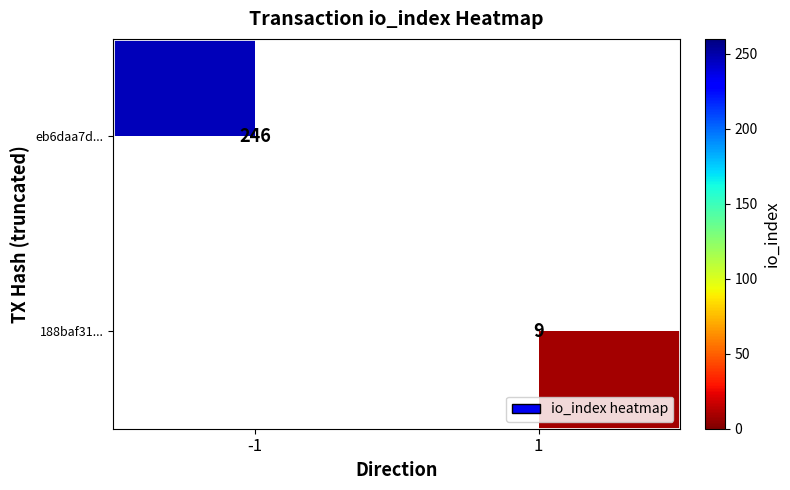

Is the value of 188baf31... at 1 greater than the value of eb6daa7d... at -1?

No